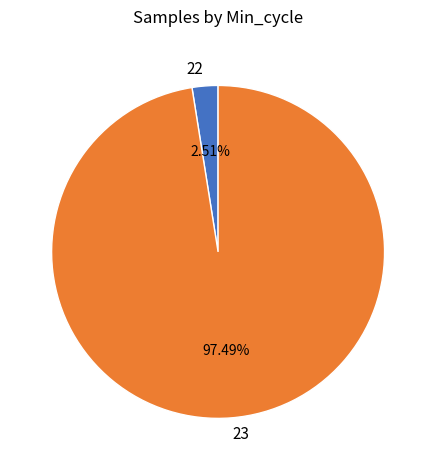

Which has a higher value, 22 or 23?

23